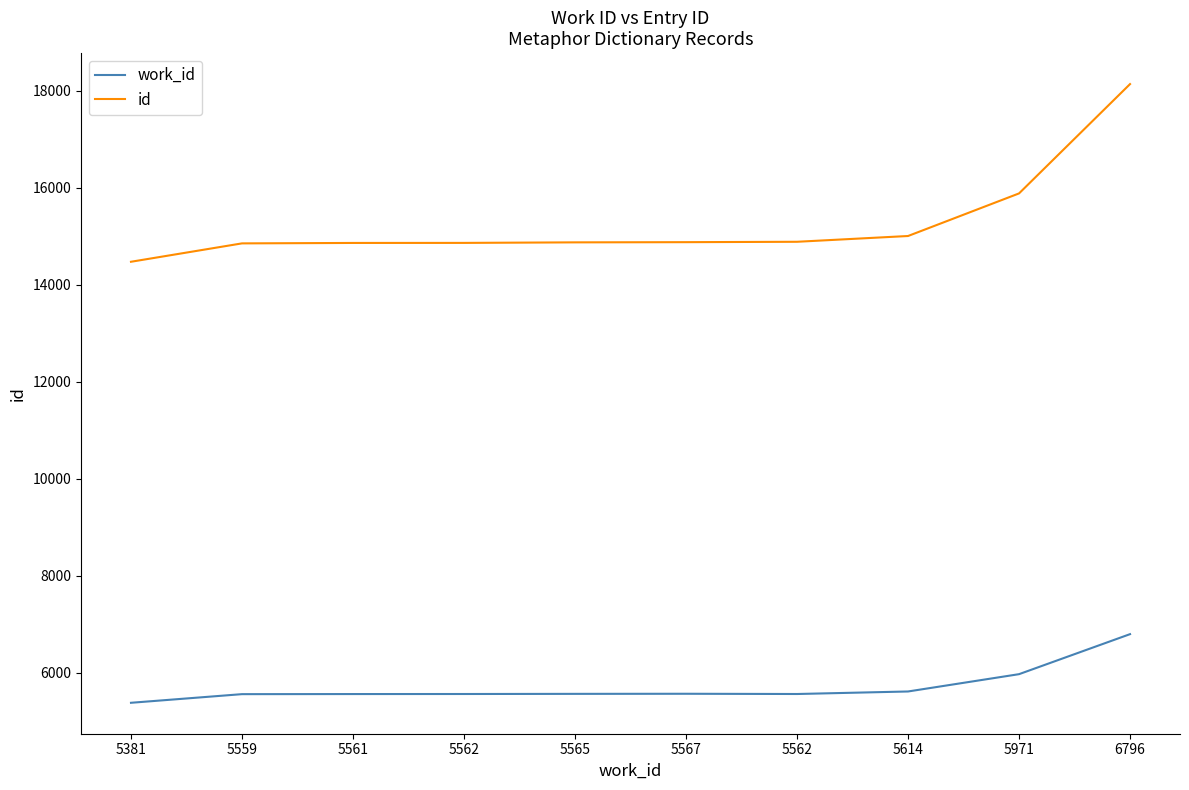

What are all the series names shown in the legend?

work_id, id